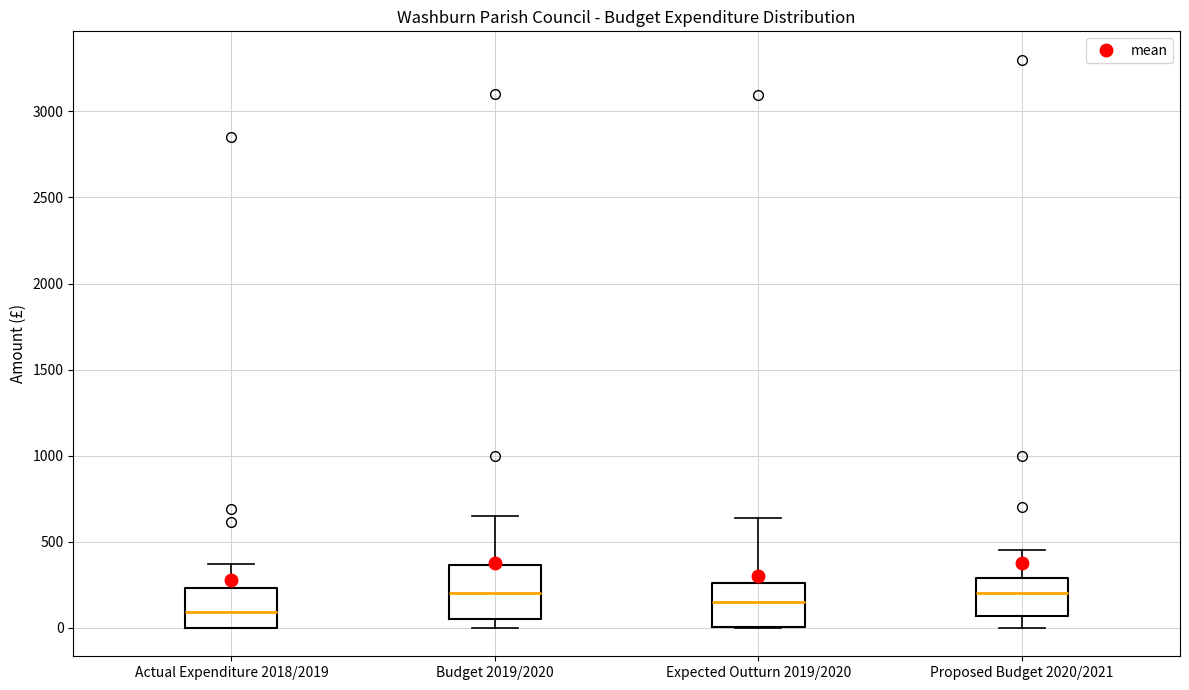

Where does the median line of the box for Actual Expenditure 2018/2019 sit on the y-axis? The values are not printed on the chart, so give them approximately, as read against the axis.

100